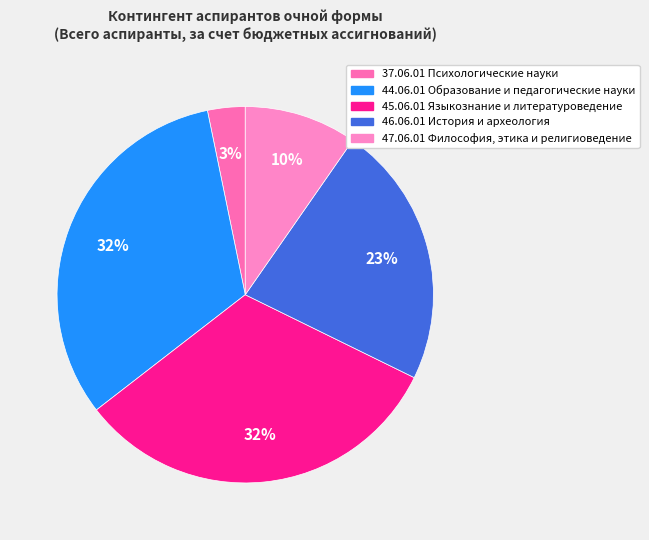

Does any single category account for the majority?

No